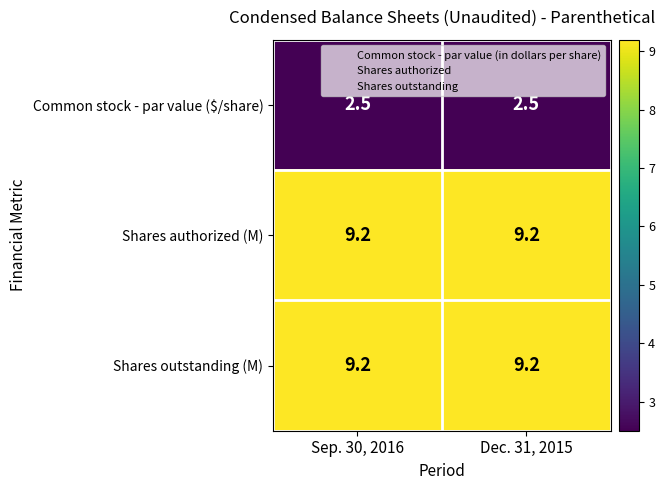

Is it true that Common stock - par value ($/share) equals 2.5 at Dec. 31, 2015?

True